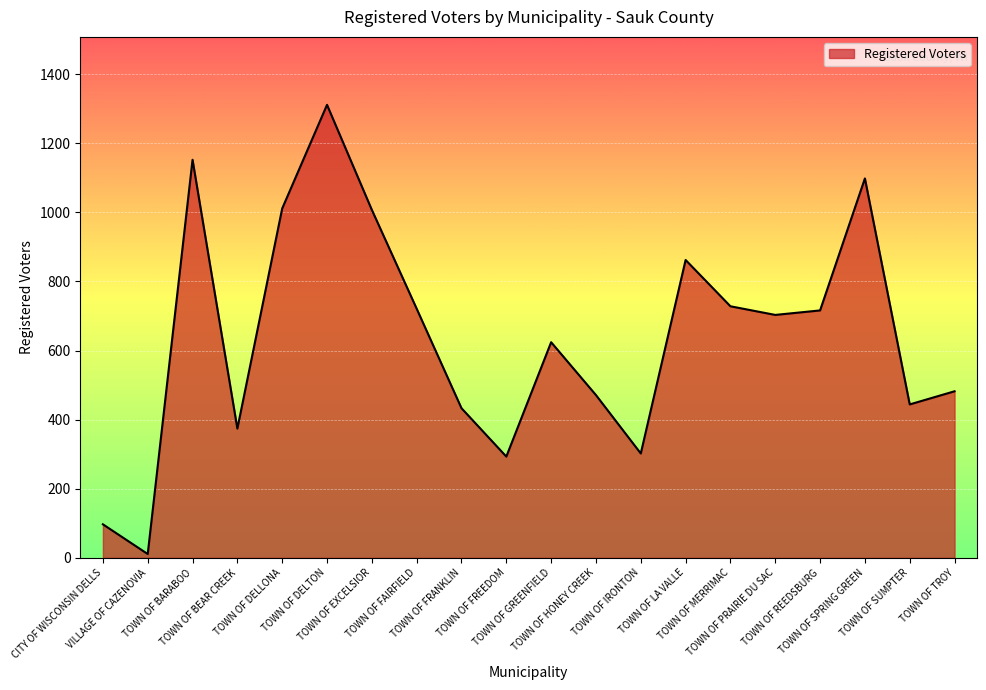

What is the difference between the maximum and minimum values?

1300